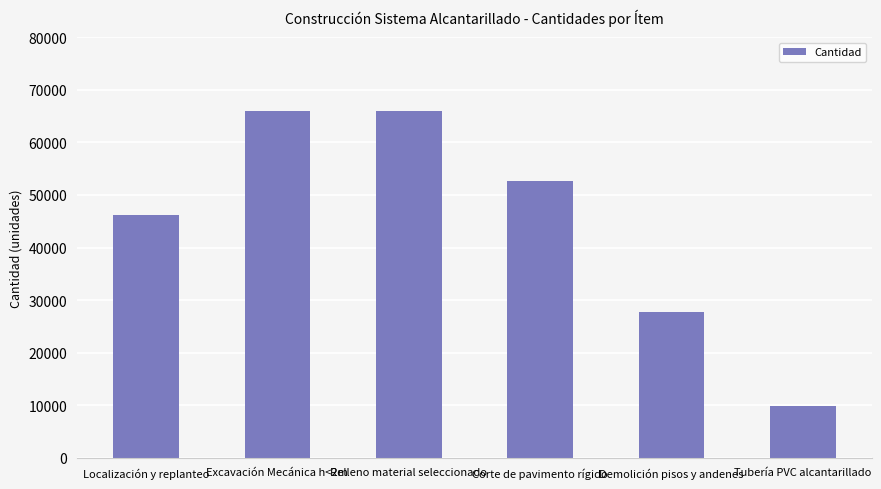

Does the chart contain any negative values?

No